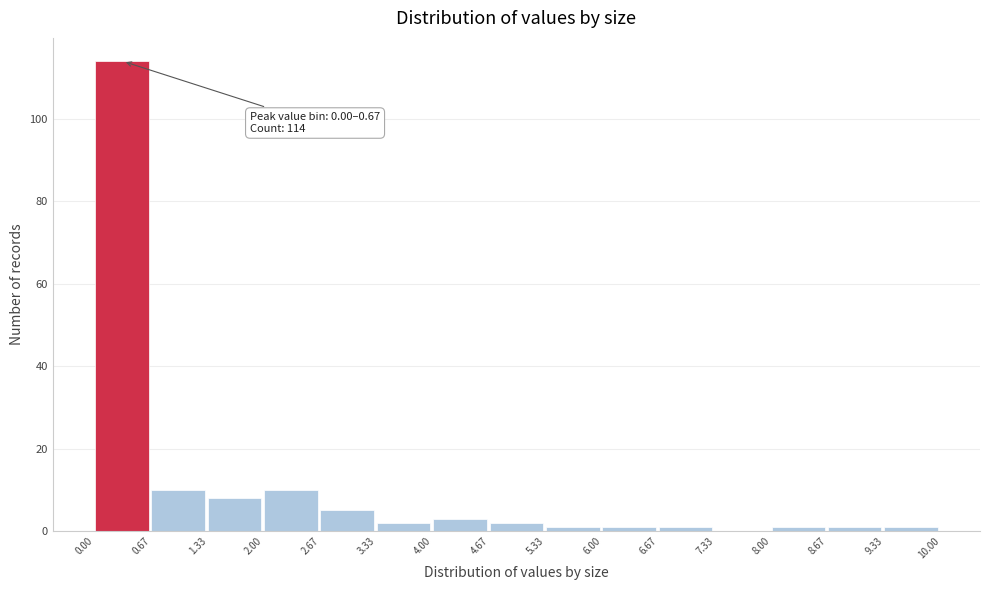

Which range on the x-axis has the tallest bar?

0.00 to 0.67